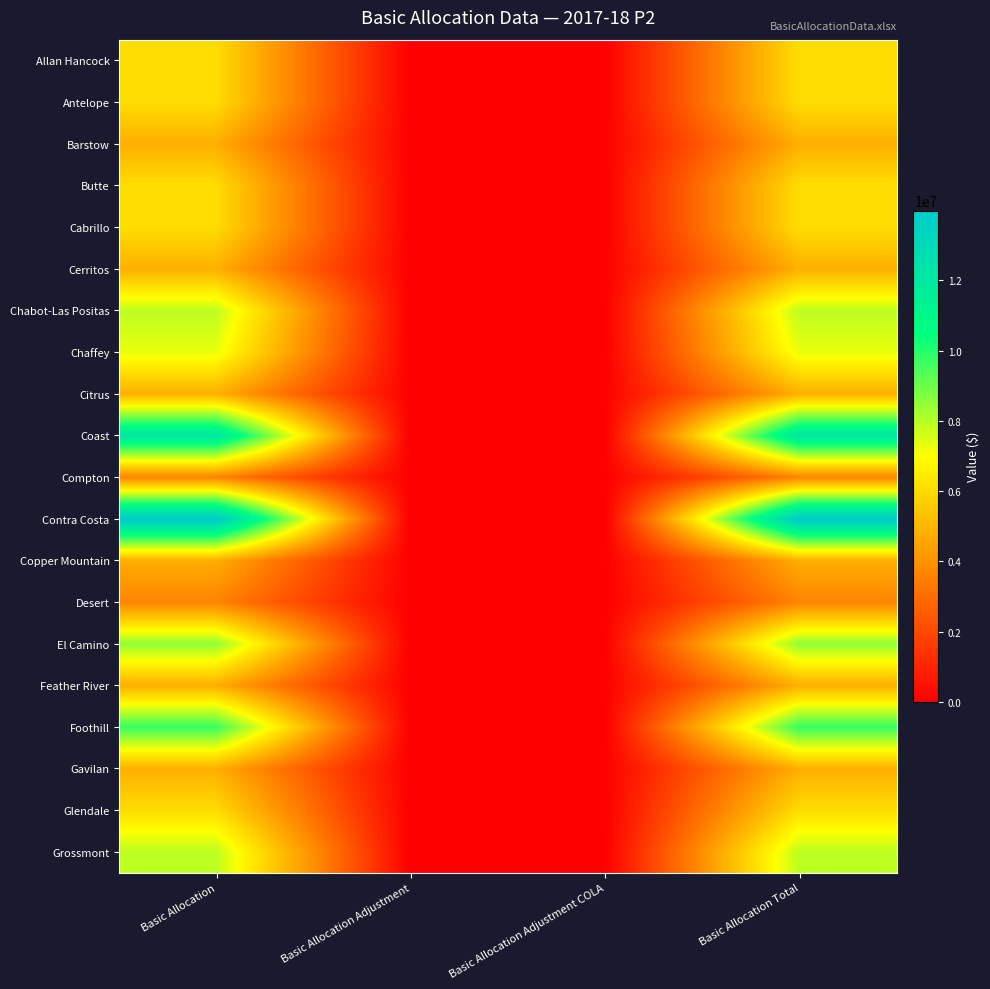

Which has a higher value, Basic Allocation Adjustment or Basic Allocation Adjustment COLA?

Basic Allocation Adjustment